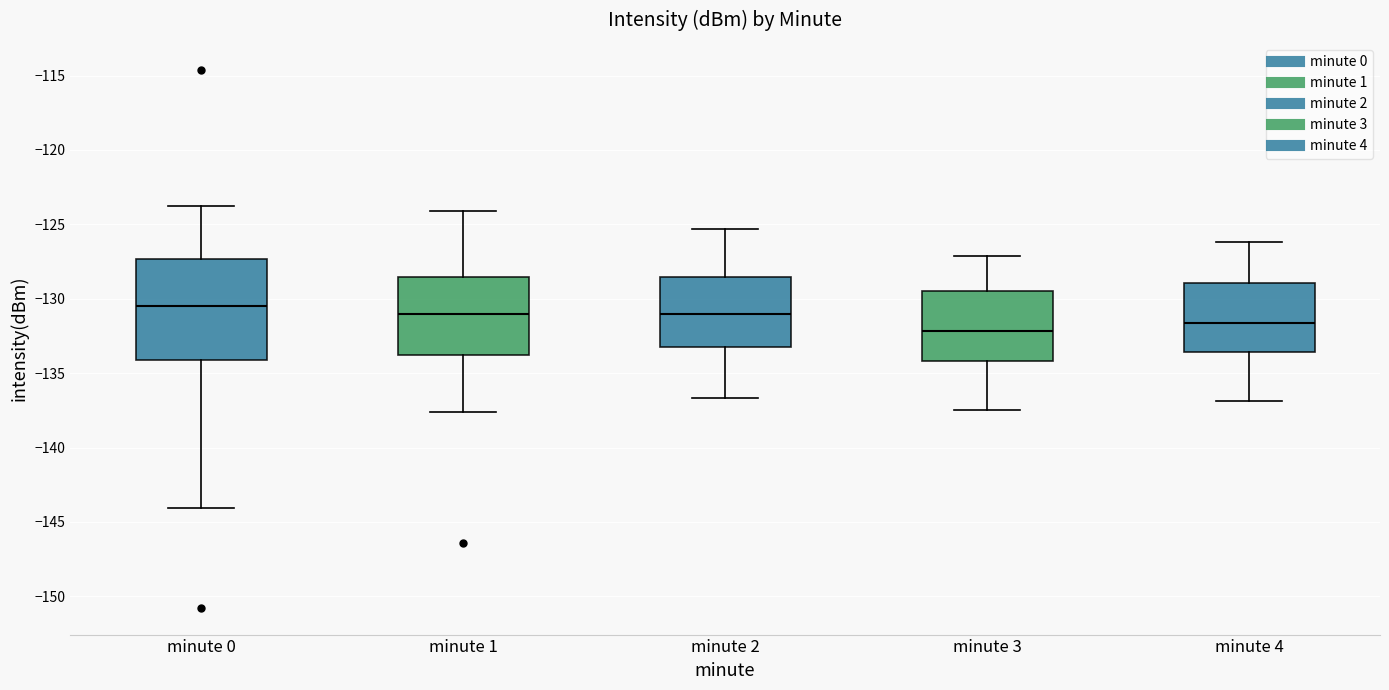

Reading left to right, transcribe this box plot: for each box, give where its median line is, the range the box spans, and where its two whiskers end, as read against the y-axis. The values are not printed on the chart, so give them approximately, as read against the axis.

minute 0: median -130.5, box -134.0 to -127.5, whiskers -144.0 to -124.0
minute 1: median -131.0, box -133.5 to -128.5, whiskers -137.5 to -124.0
minute 2: median -131.0, box -133.0 to -128.5, whiskers -136.5 to -125.5
minute 3: median -132.0, box -134.0 to -129.5, whiskers -137.5 to -127.0
minute 4: median -131.5, box -133.5 to -129.0, whiskers -137.0 to -126.0